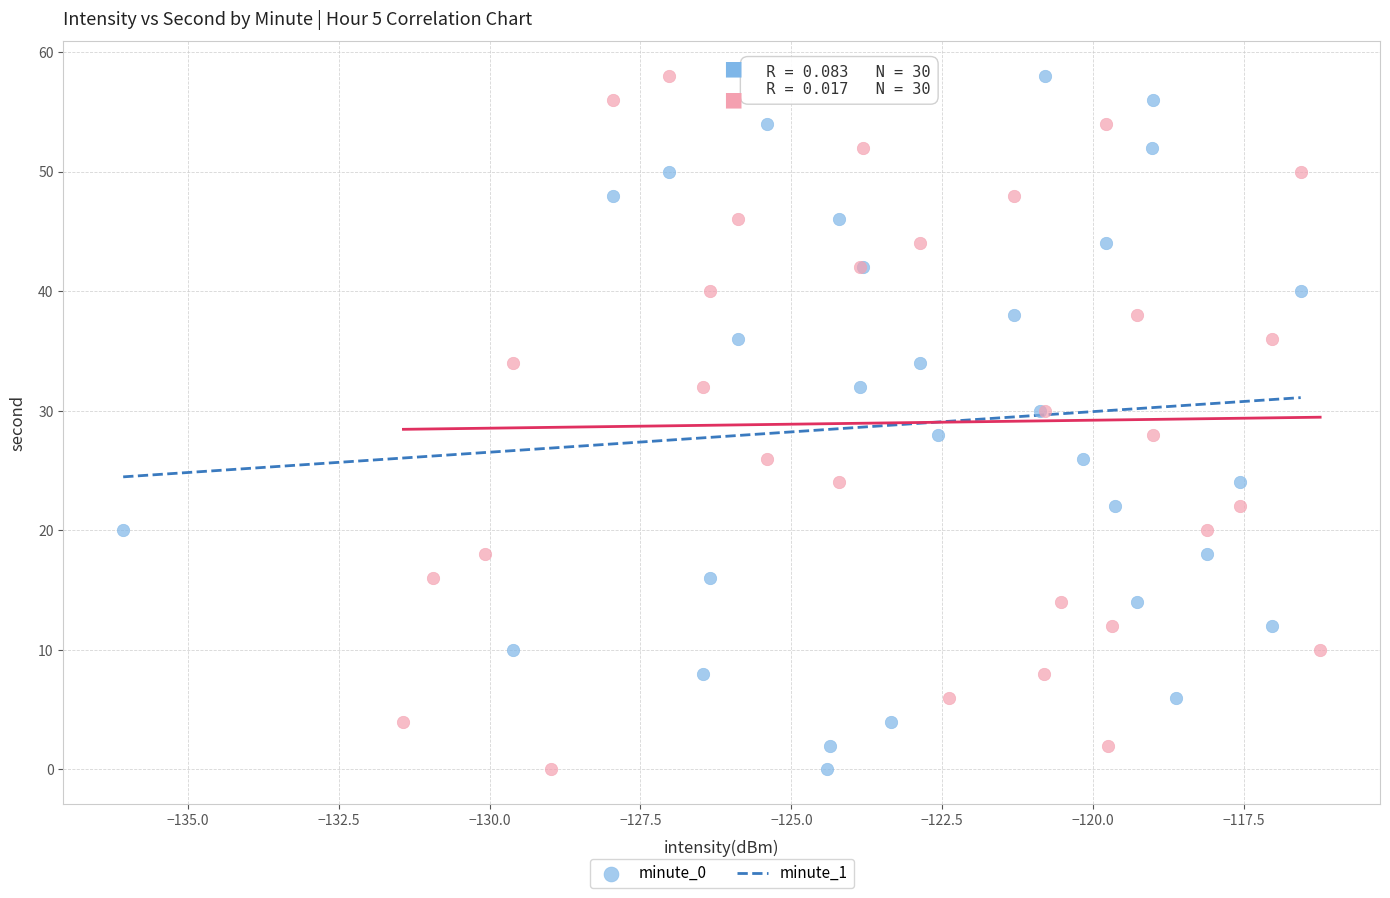

What are all the series names shown in the legend?

minute_0, minute_1